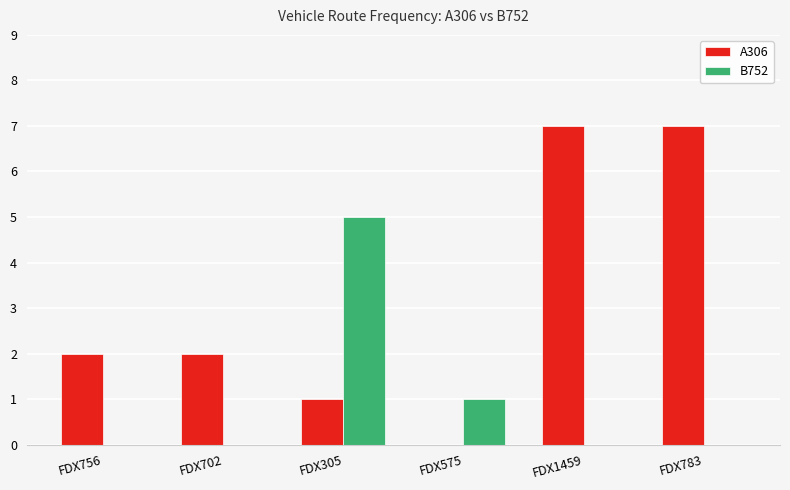

True or false: B752 has a value of 0 at FDX783.

True